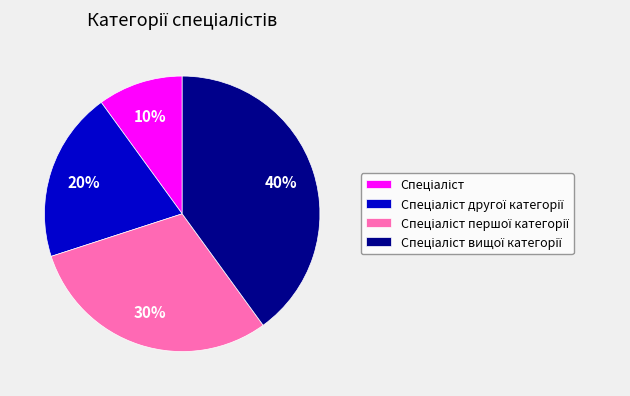

Is there a majority slice in this chart?

No